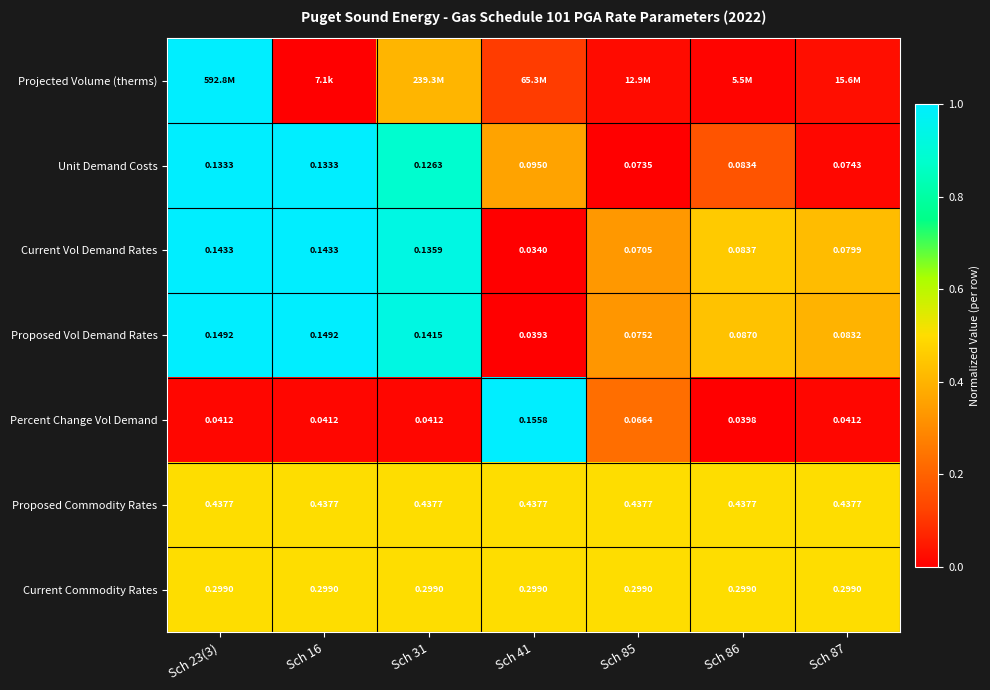

Is the value of Proposed Vol Demand Rates at Sch 86 greater than the value of Current Vol Demand Rates at Sch 31?

No